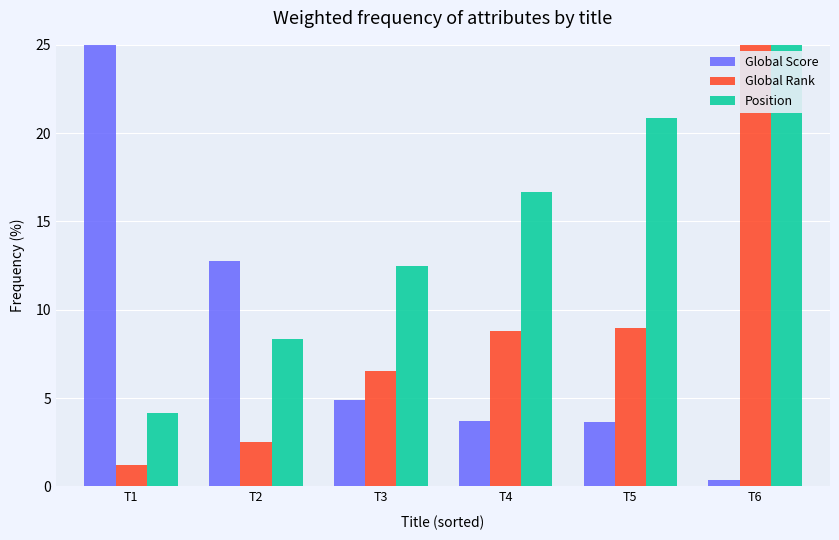

What is the minimum value shown in the chart?

0.4